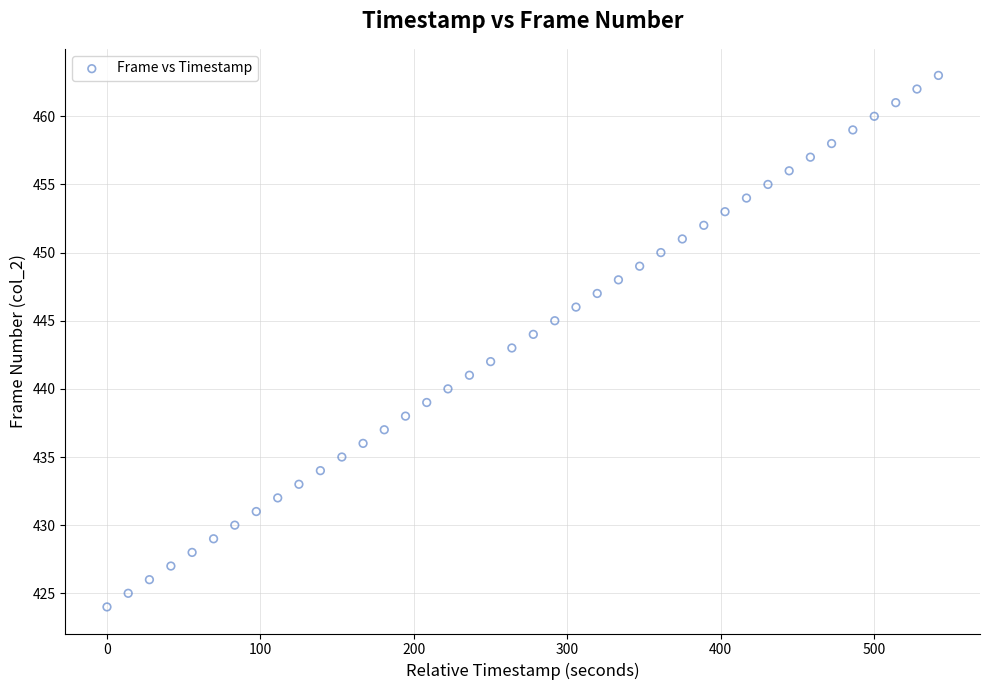

What is the range of Y values (max minus min)?

39